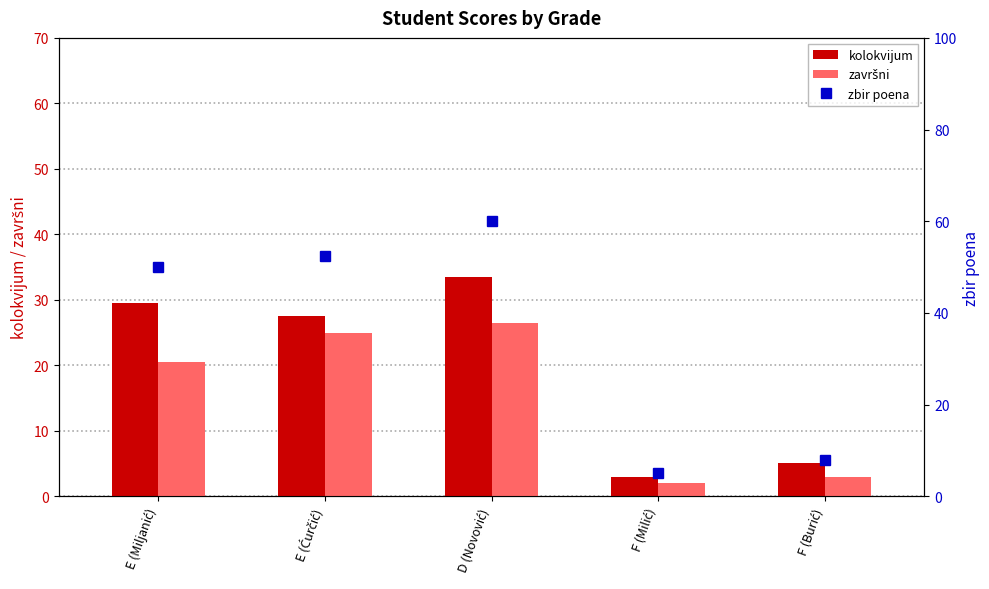

What is the difference between the second highest and minimum values in the kolokvijum series?

26.5